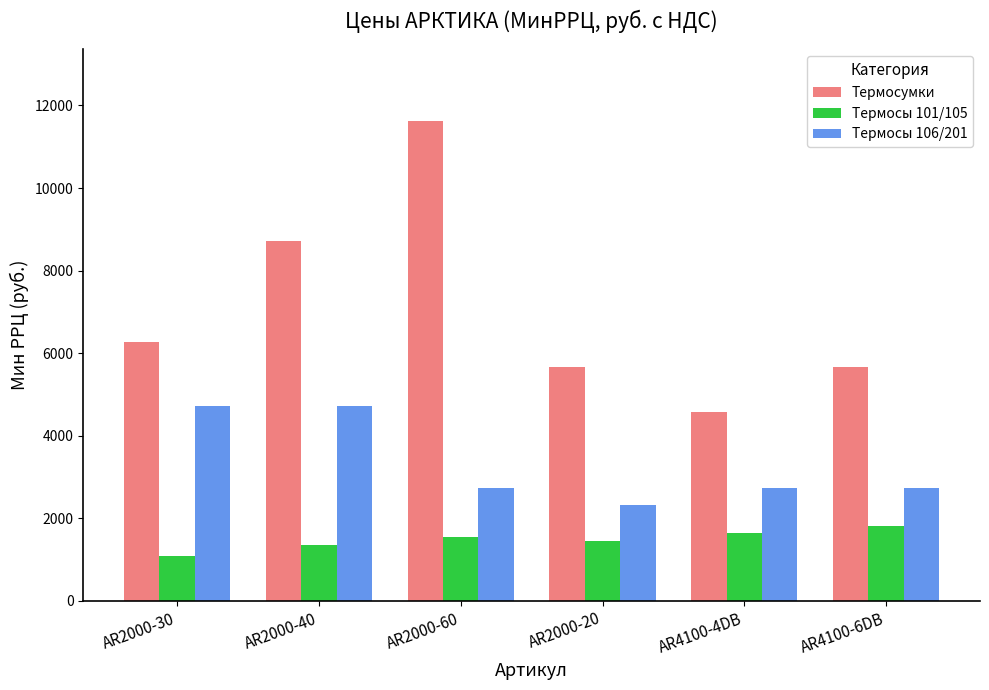

The Термосы 106/201 series shows 4718 at AR2000-30. True or false?

True